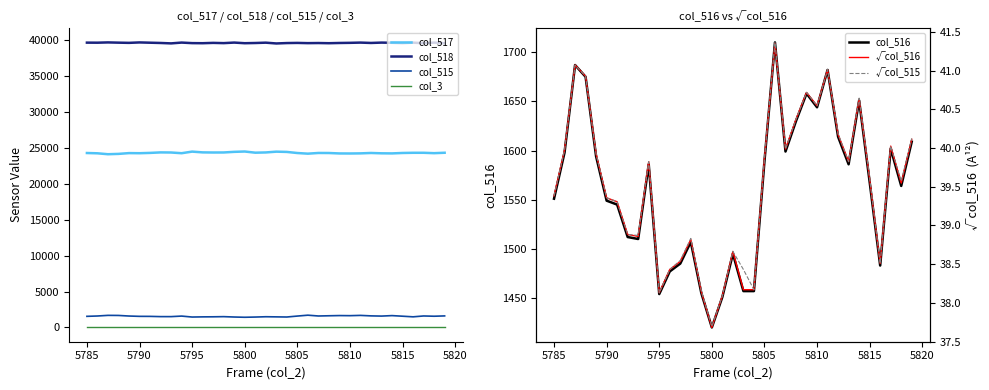

What is the highest value of the col_516 series?

1710